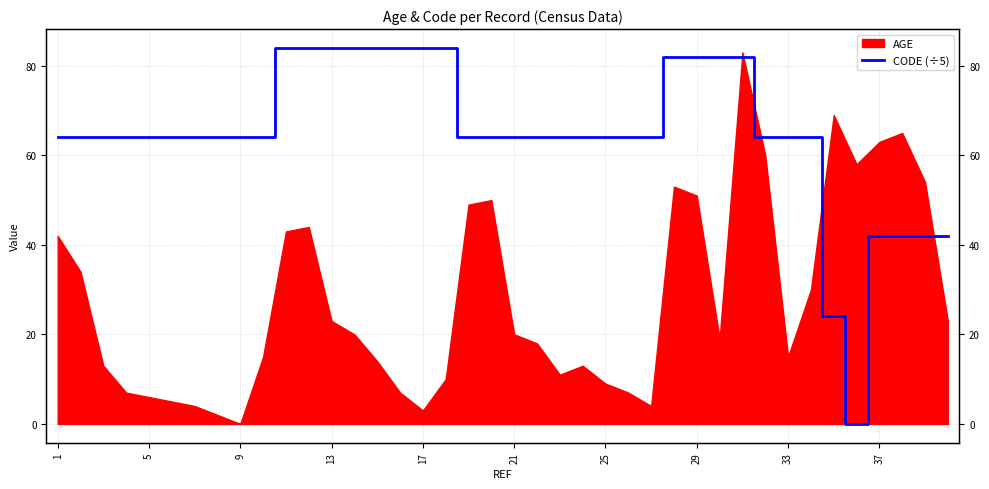

True or false: the data has more than 2 interior local peaks.

False